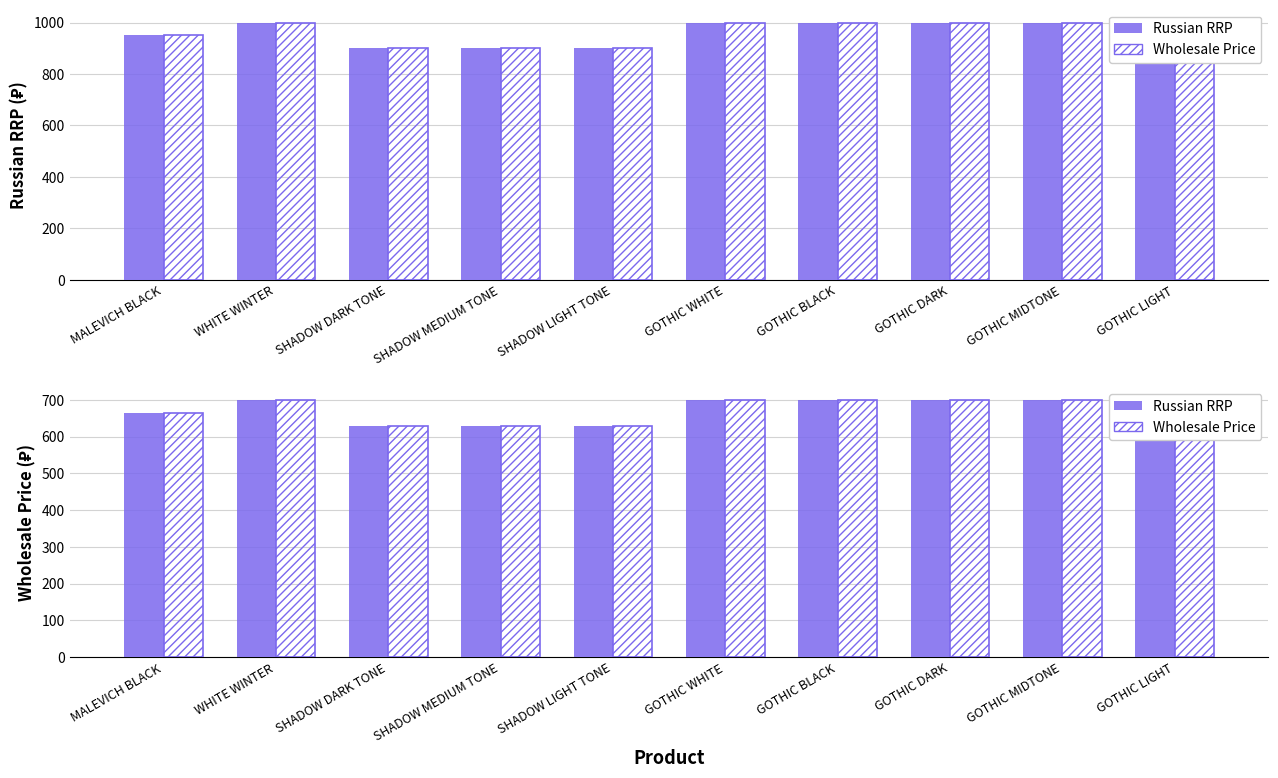

Does the chart contain stacked bars?

No